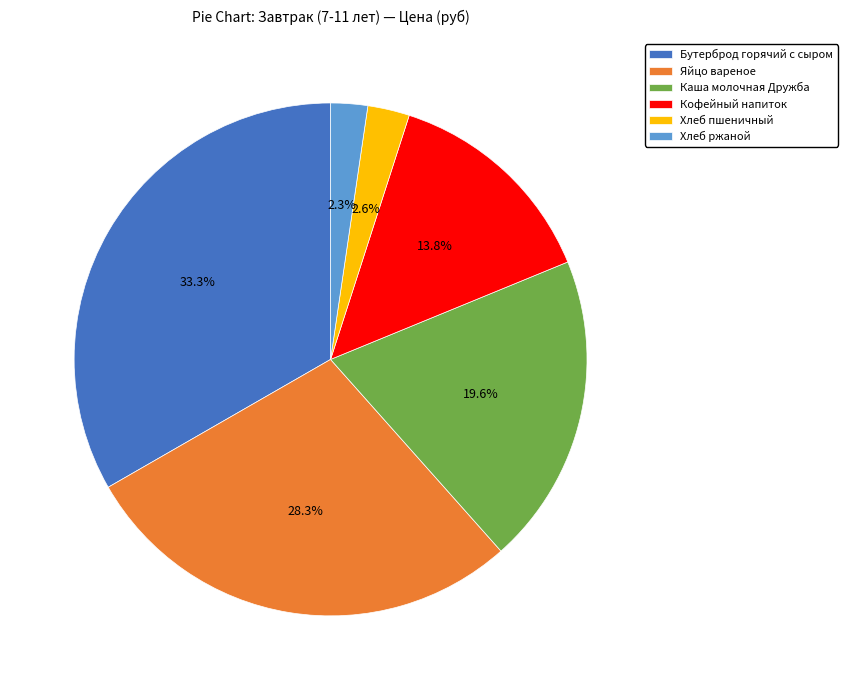

Does any single category account for the majority?

No